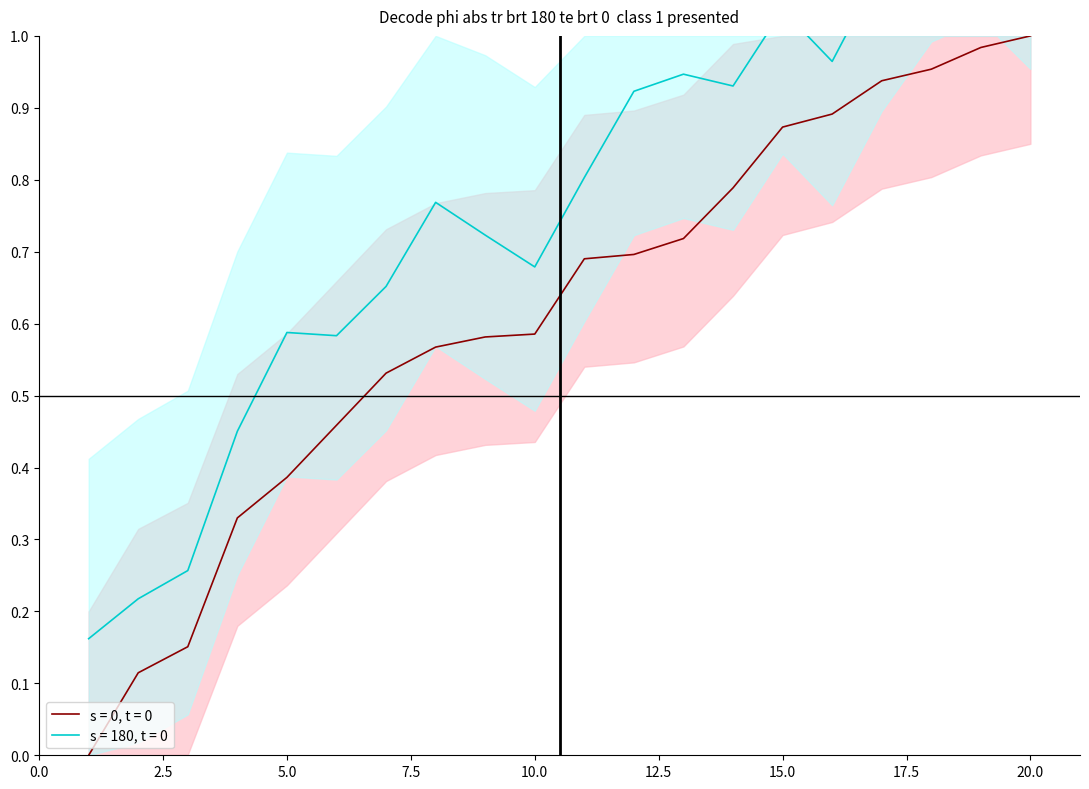

What is the spread (max minus min) of values at 12?

0.2